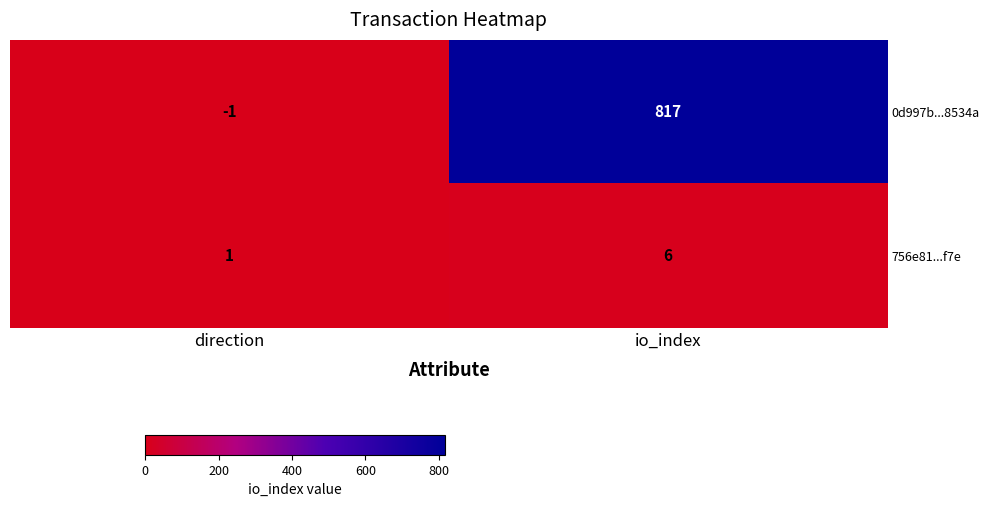

Reading right to left, what are all the values shown in this chart?

0d997b...8534a: io_index=817	direction=-1
756e81...f7e: io_index=6	direction=1